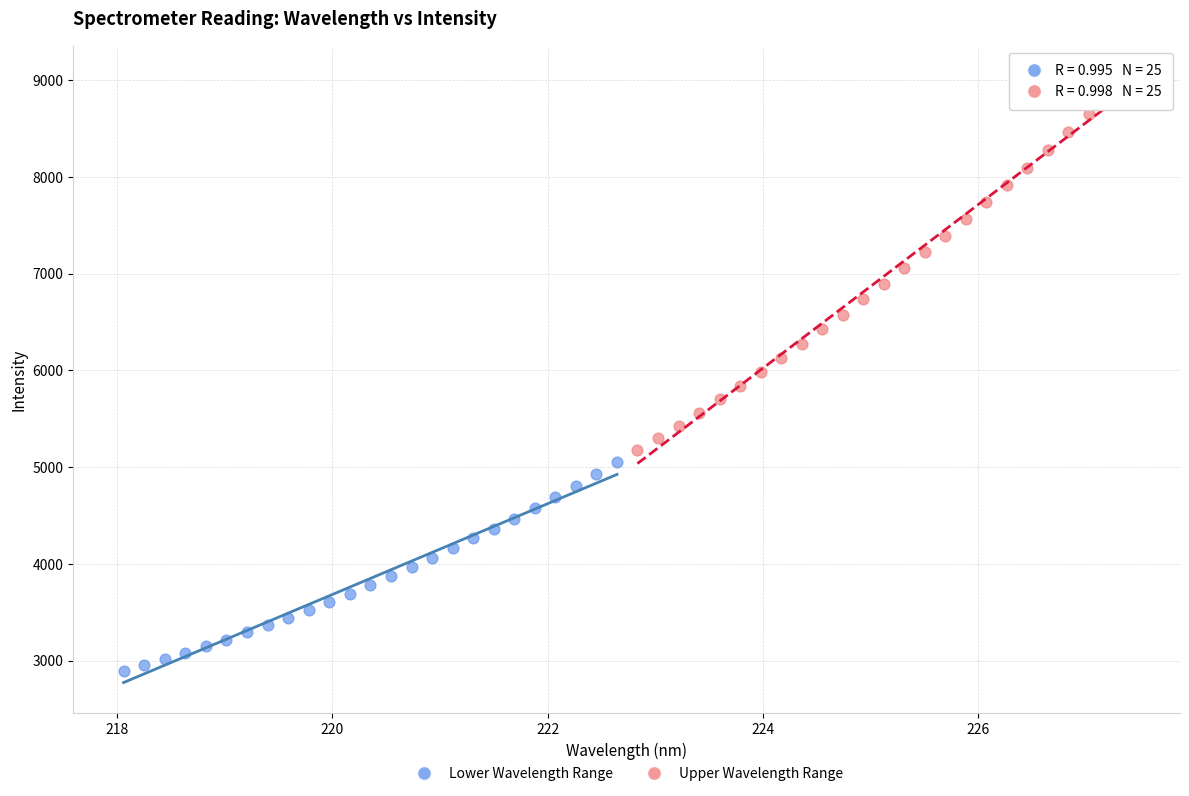

Which series reaches the maximum Y coordinate?

Upper Wavelength Range